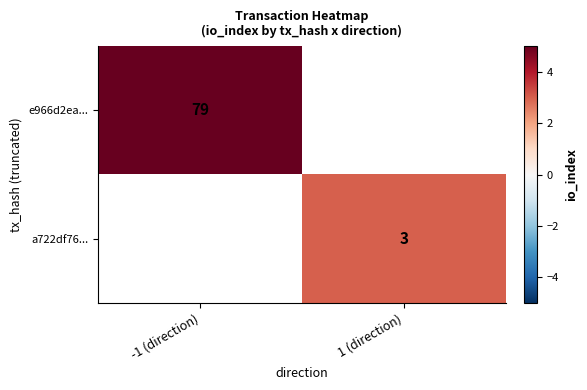

True or false: a722df76... has a value of 1 at 1 (direction).

False